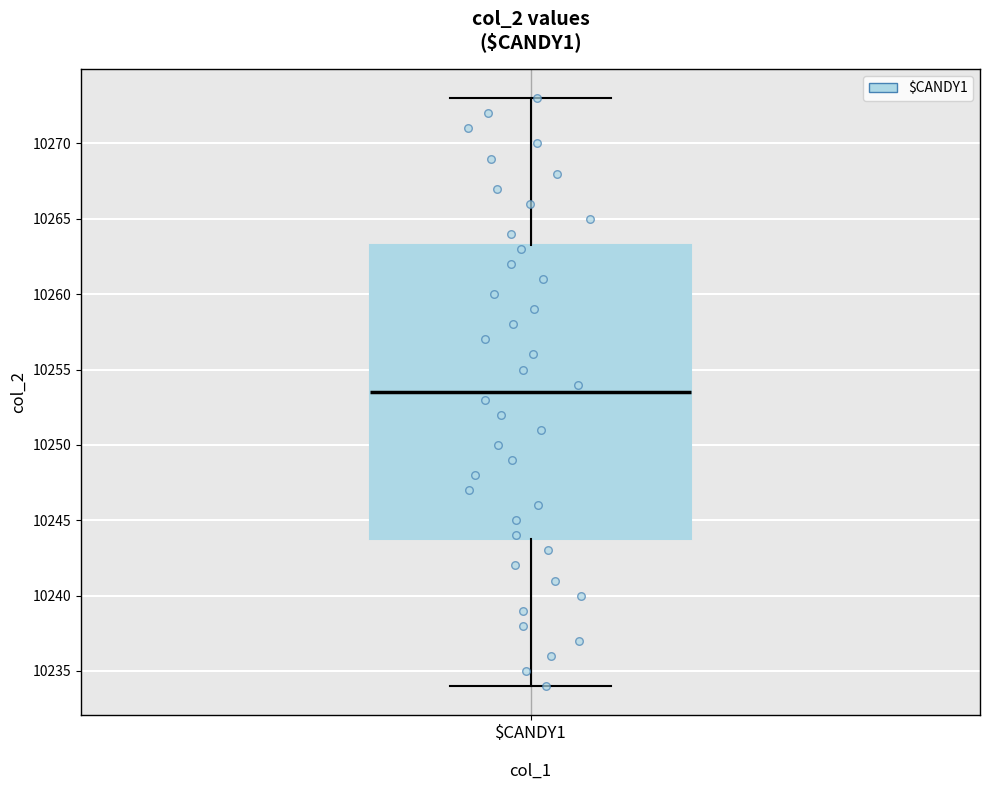

Read this box plot against the y-axis: the position of the median line, the range covered by the box, and the ends of both whiskers. The values are not printed on the chart, so give them approximately, as read against the axis.

median 10253.5, box 10244.0 to 10263.5, whiskers 10234.0 to 10273.0